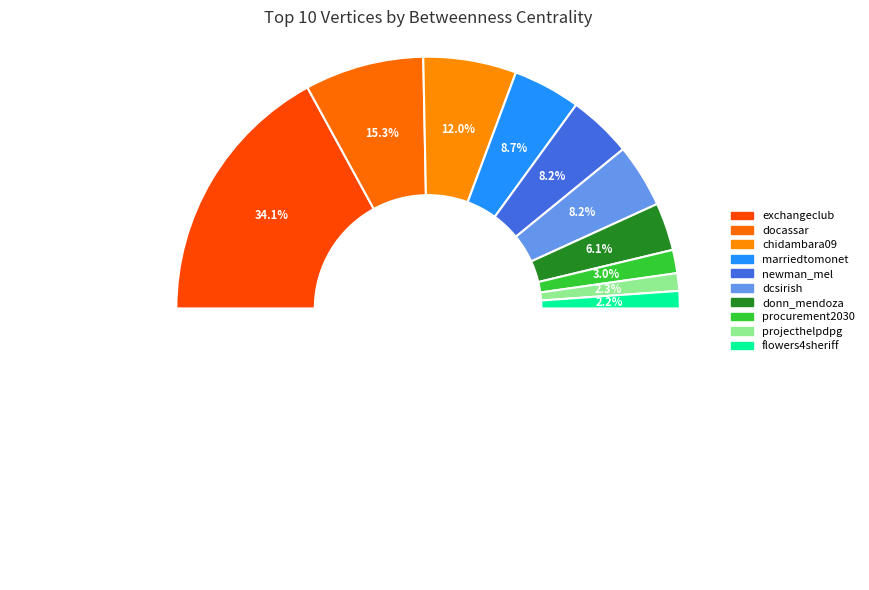

Combined, what portion of the pie is flowers4sheriff and projecthelpdpg?

4.5%